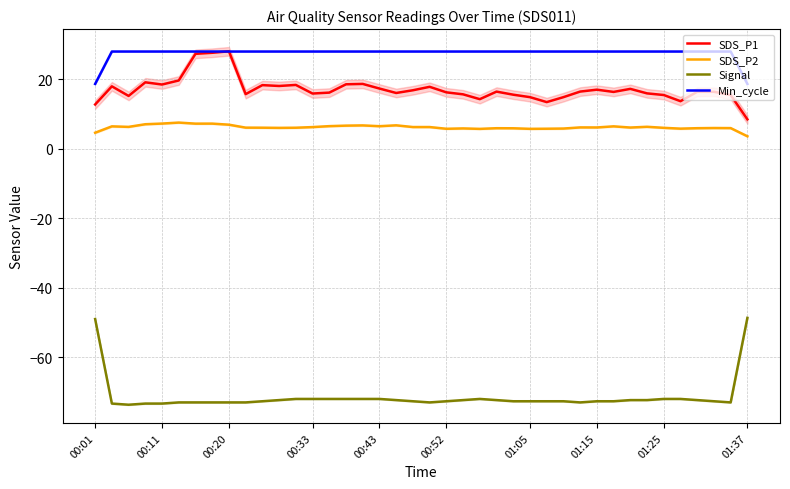

What is the average value of the Signal series?

-71.4